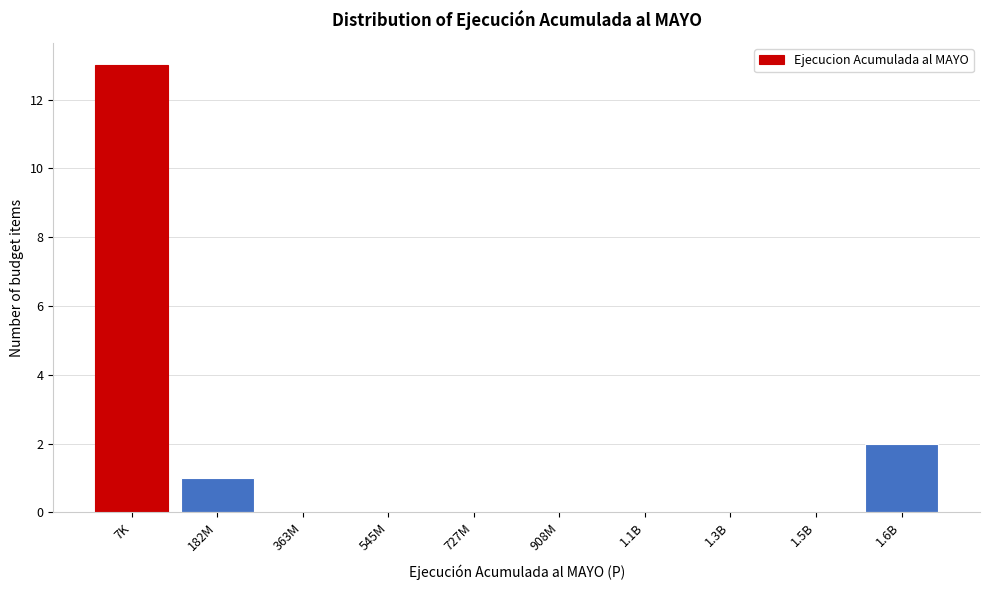

Reading right to left, extract all data points from this chart.

1.6B=2	1.5B=0	1.3B=0	1.1B=0	908M=0	727M=0	545M=0	363M=0	182M=1	7K=13